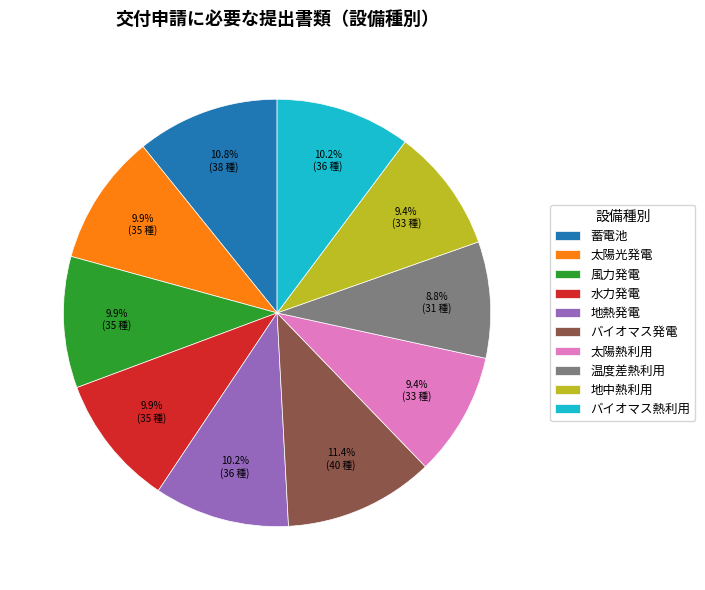

What is the smallest slice in the pie chart?

温度差熱利用